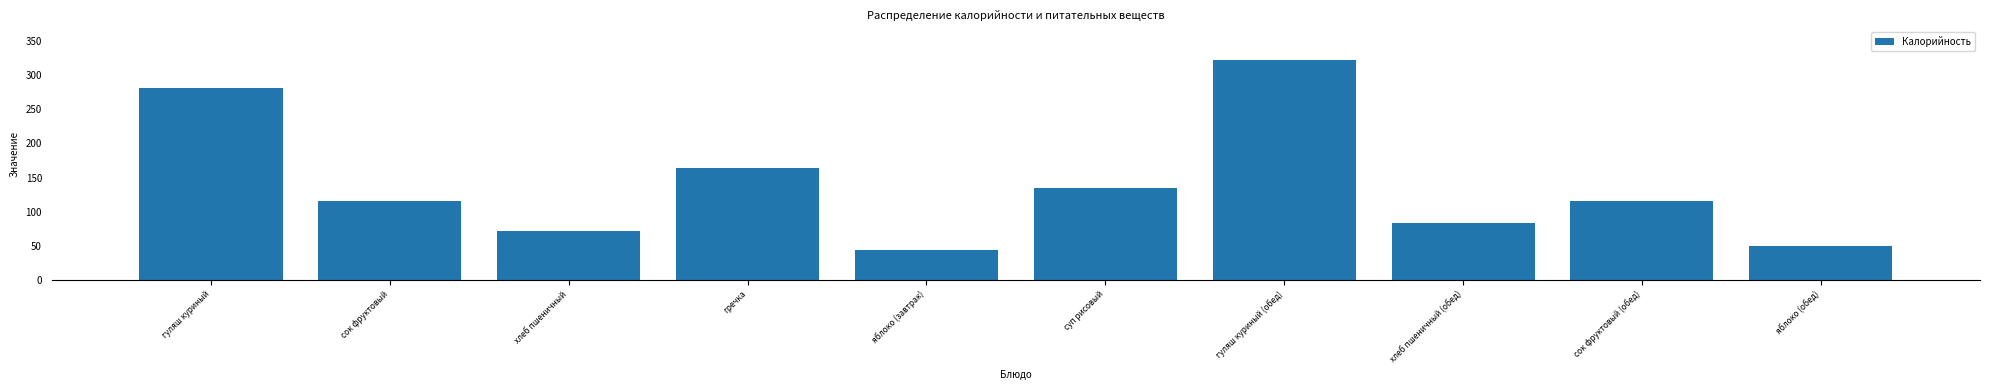

Is it true that the value at хлеб пшеничный (обед) is 133?

False